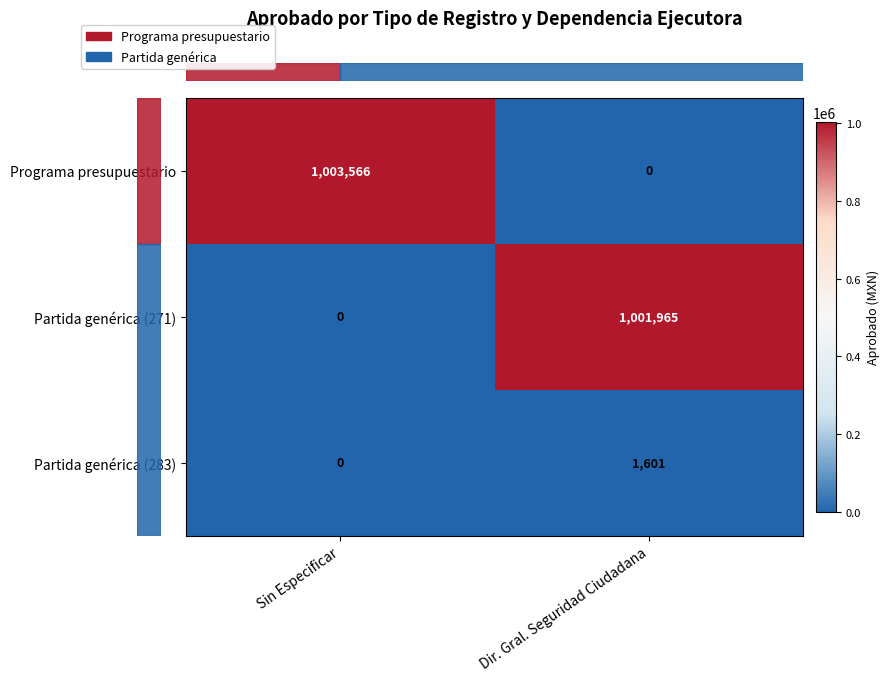

What is the difference between the maximum and minimum values in the Partida genérica (283) series?

1601